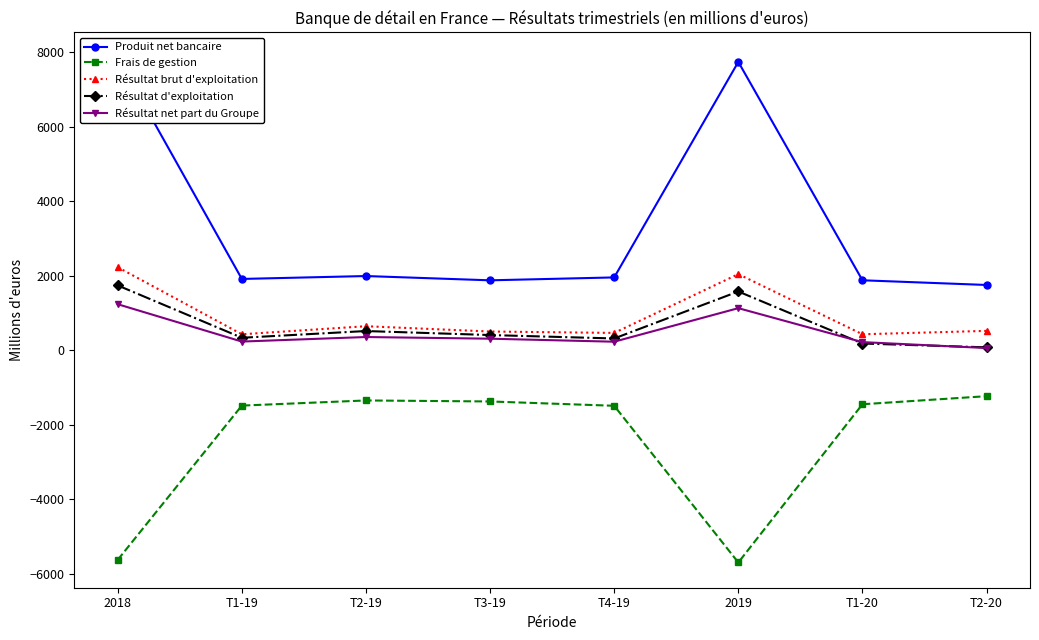

True or false: Résultat d'exploitation and Résultat brut d'exploitation cross at least once.

False